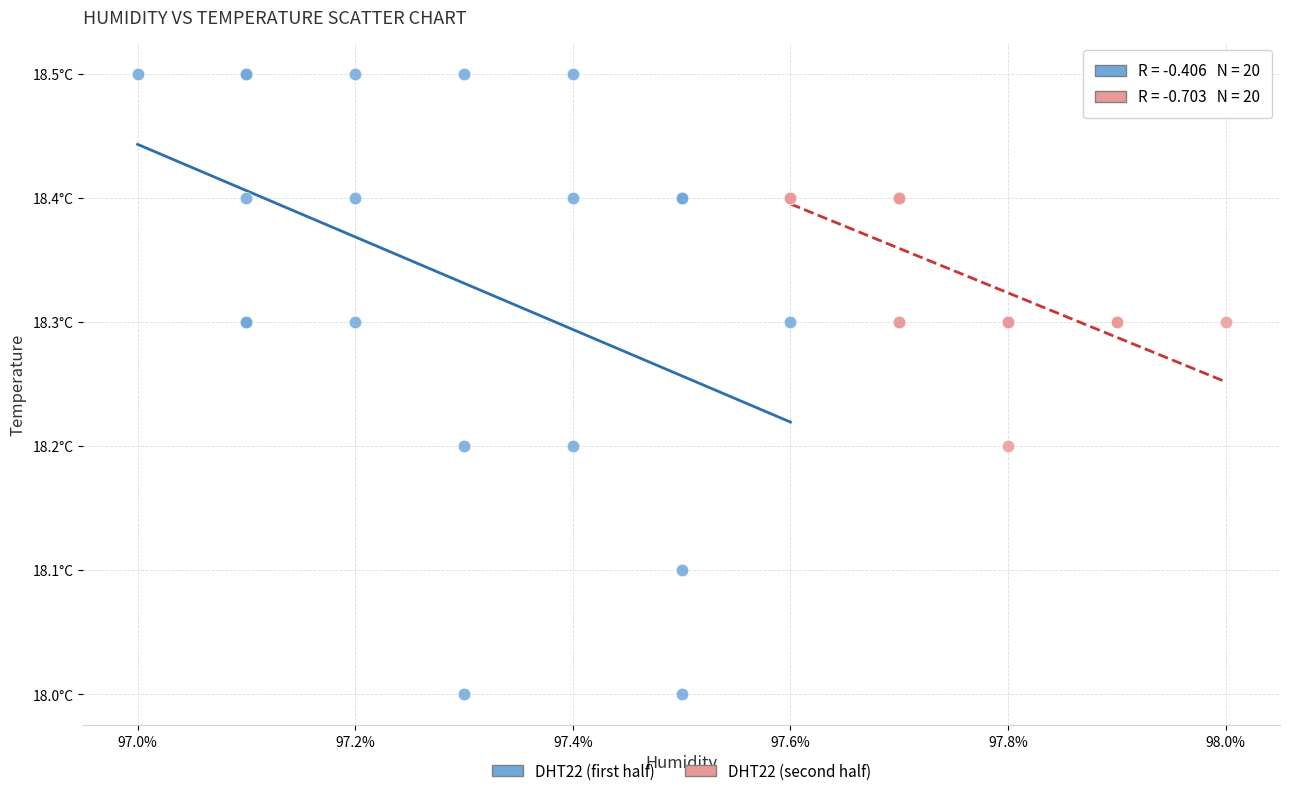

Which series contains the highest Y value?

DHT22 (first half)